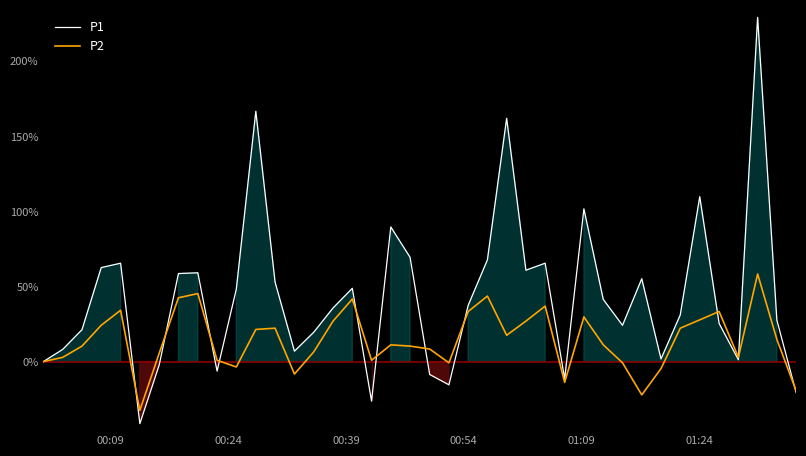

What is the sum of all P2 values?

566.7